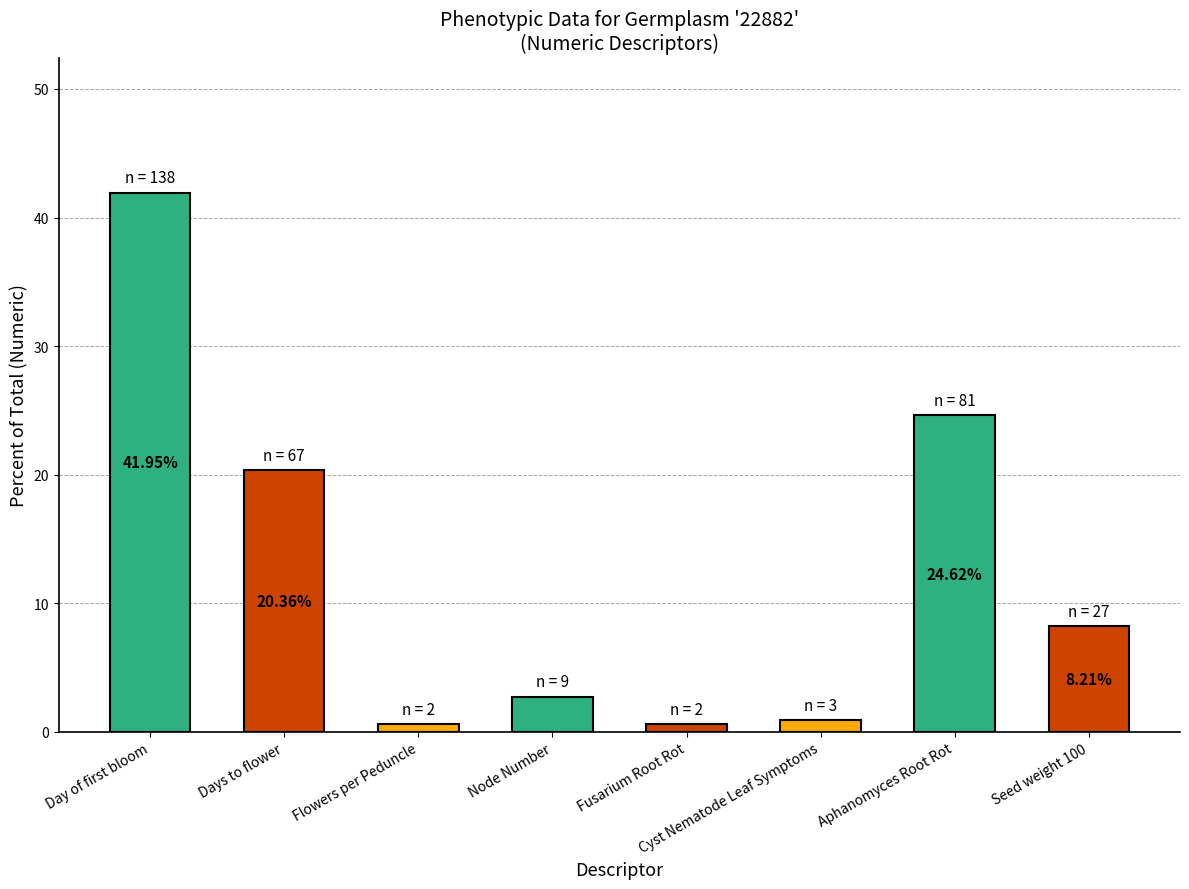

What is the label of the 3rd bar from the left?

Flowers per Peduncle